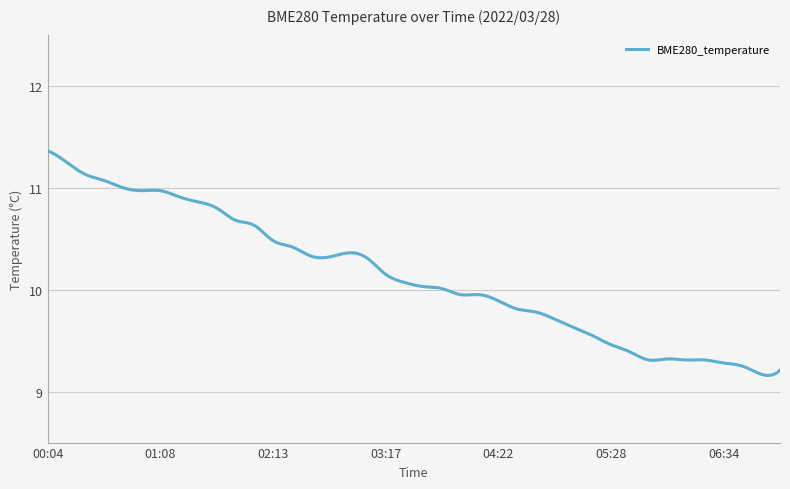

How many interior local peaks (higher than both neighbors) does the data have?

2